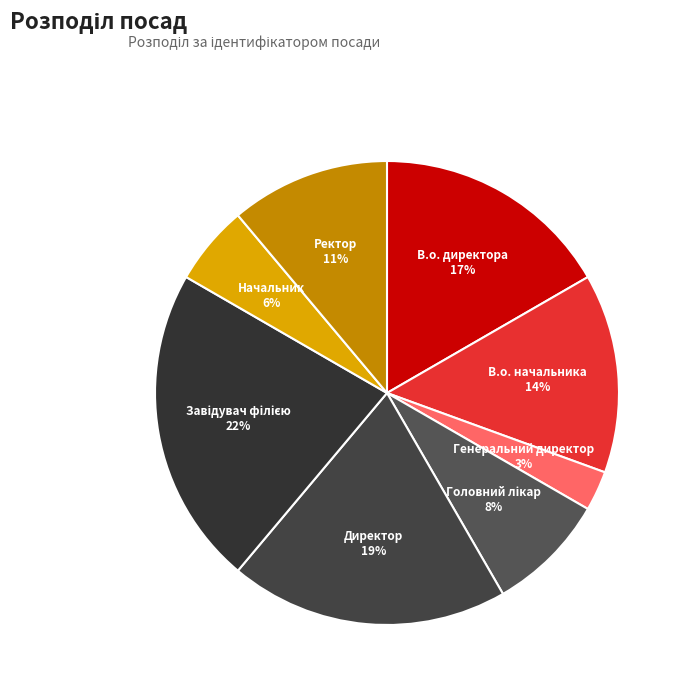

To the nearest percent, what portion does Ректор represent?

11%